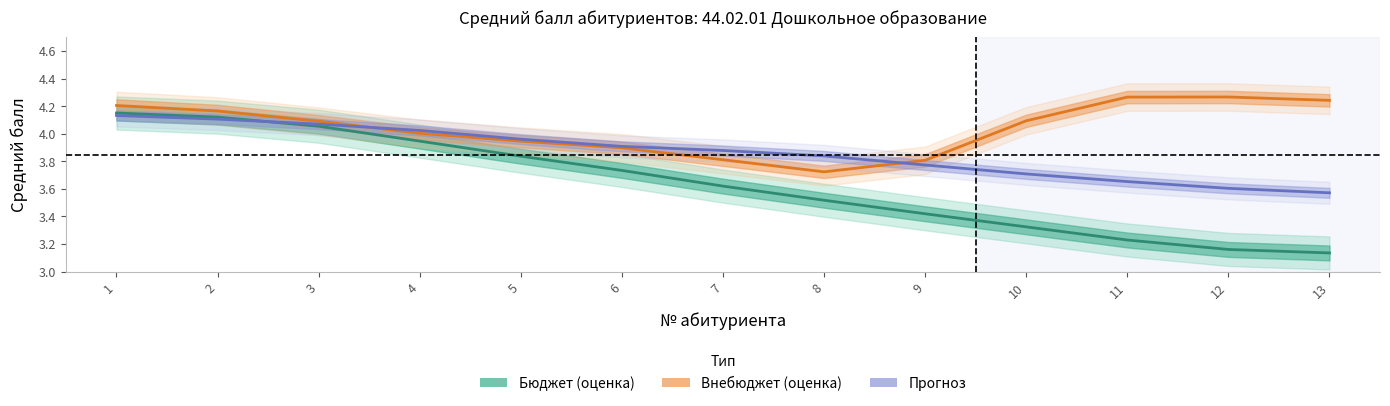

What is the greatest value displayed?

4.3